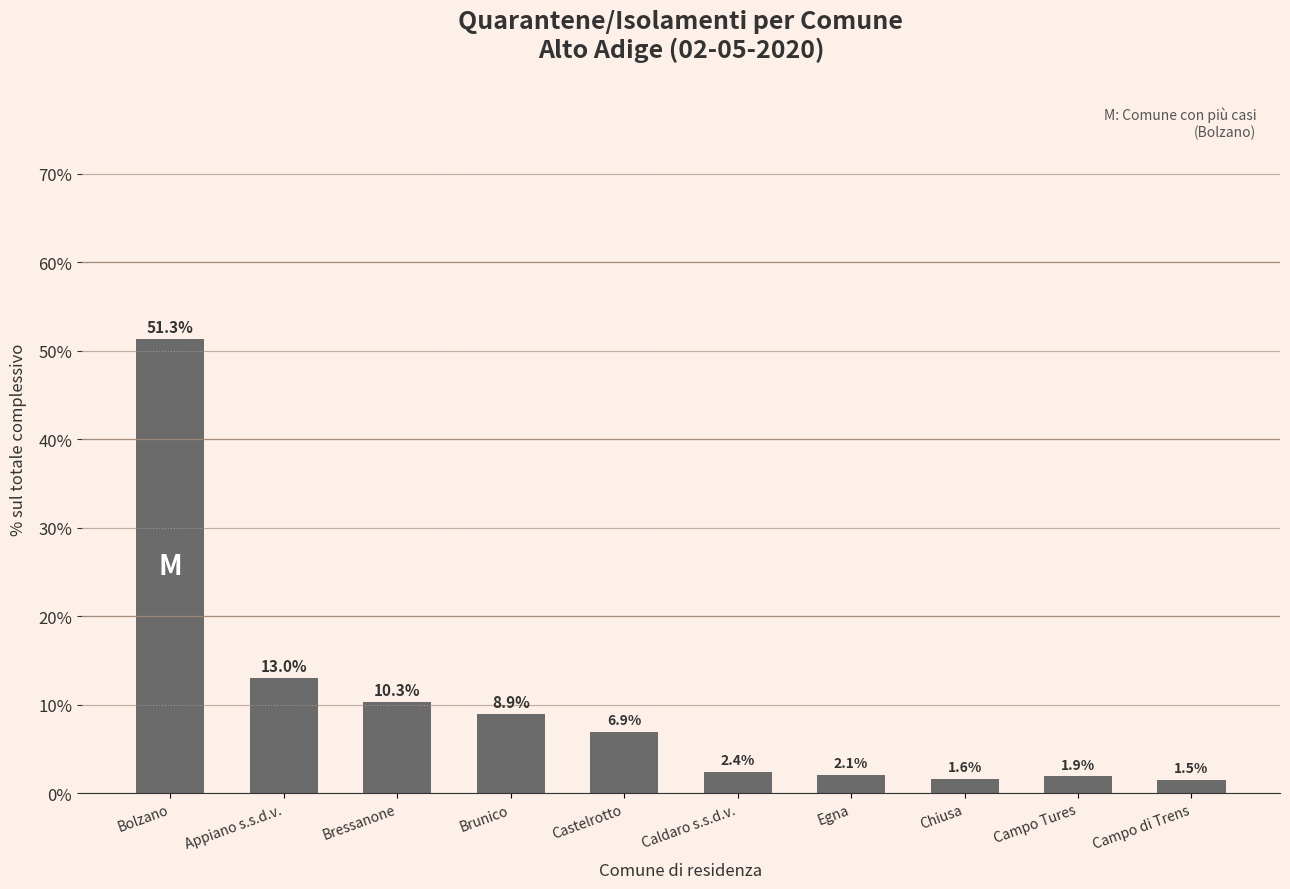

At which label is the value closest to 26?

Appiano s.s.d.v.